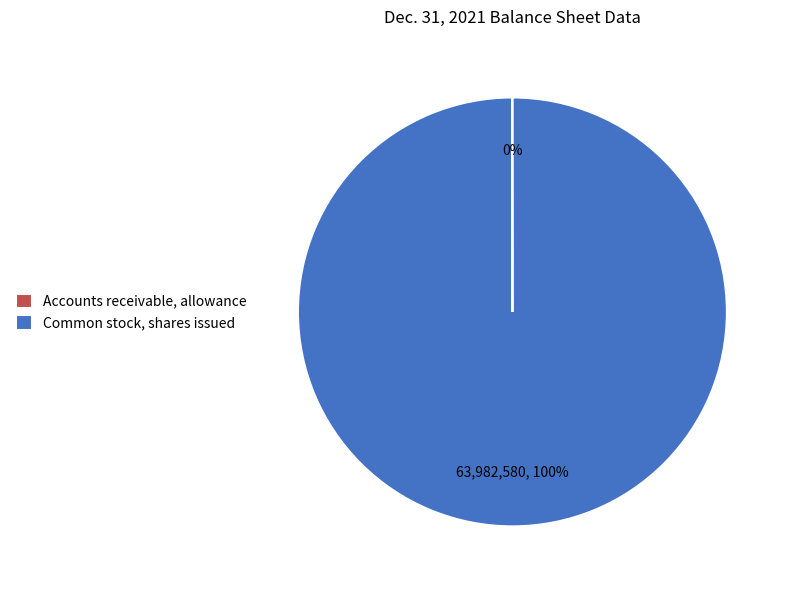

Does any single category account for the majority?

Yes